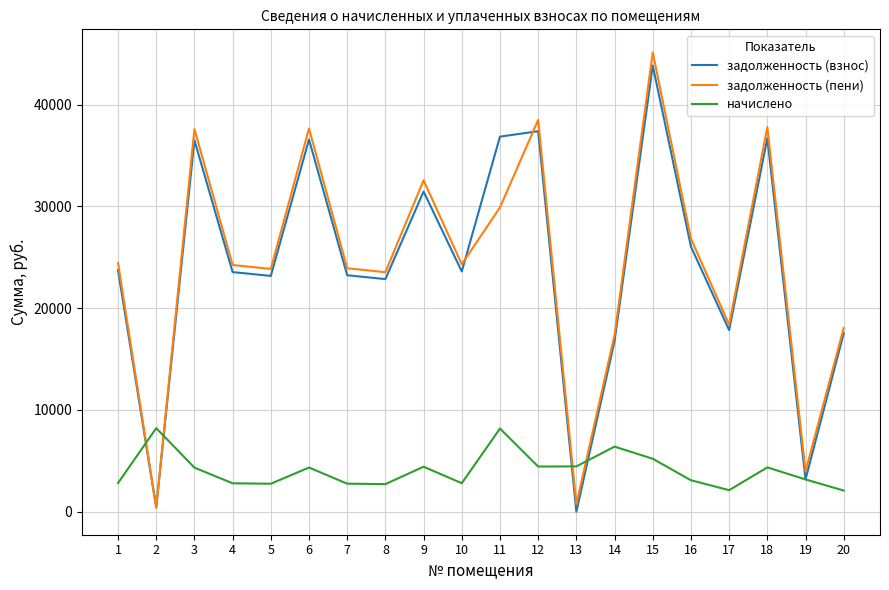

Which series has the largest total across all categories?

задолженность (пени)